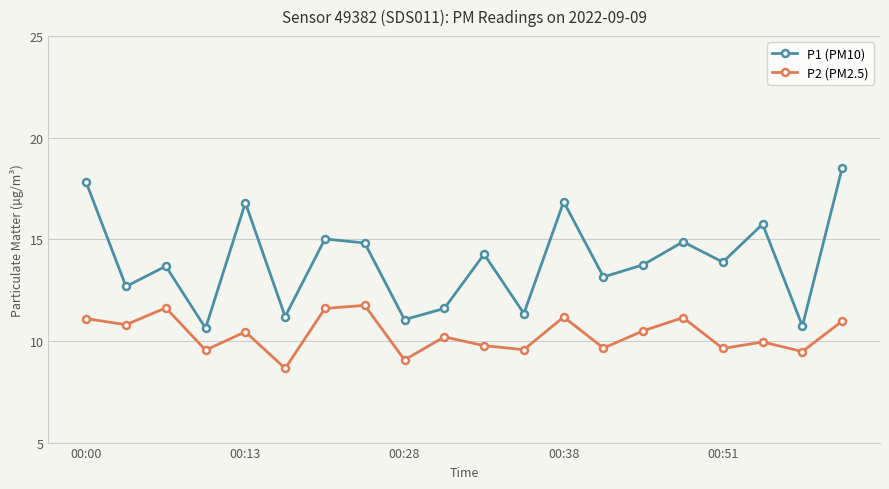

What is the average value of the P2 (PM2.5) series?

10.3